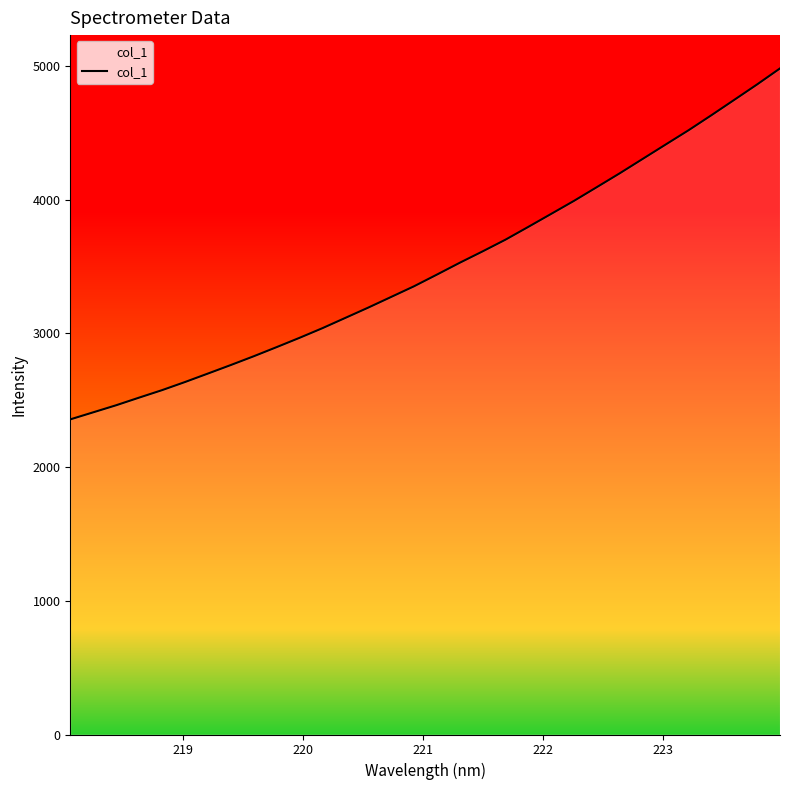

What is the difference between the maximum and minimum values?

2625.0